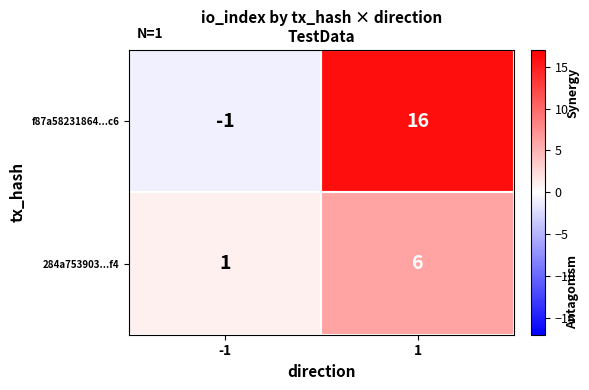

What is the sum of the f87a58231864...c6 values at 1 and -1?

15